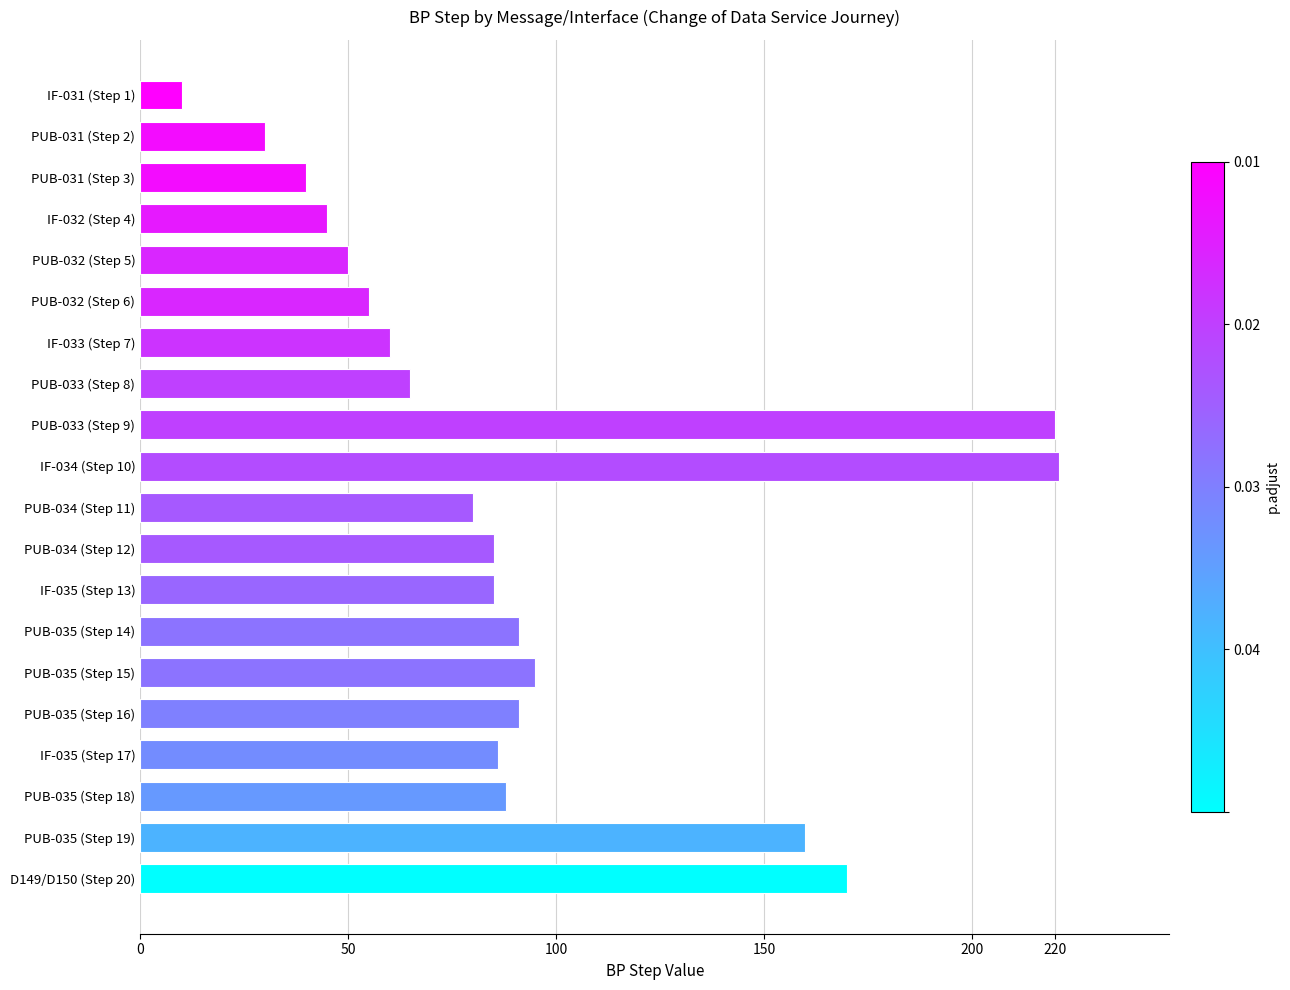

Approximately how many times larger is the value at IF-035 (Step 17) compared to PUB-033 (Step 9)?

0.4